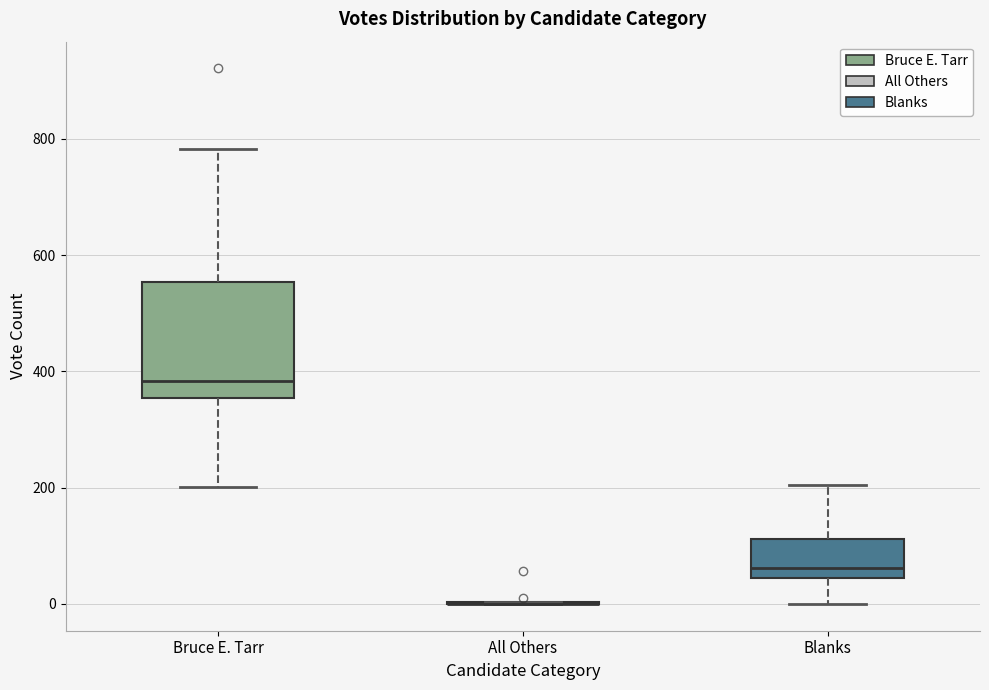

Reading left to right, read every box against the y-axis: the position of its median line, the range the box covers, and the ends of its whiskers. The values are not printed on the chart, so give them approximately, as read against the axis.

Bruce E. Tarr: median 380, box 360 to 560, whiskers 200 to 780
All Others: box collapsed to a line at 0, whiskers 0 to 0
Blanks: median 60, box 40 to 120, whiskers 0 to 200